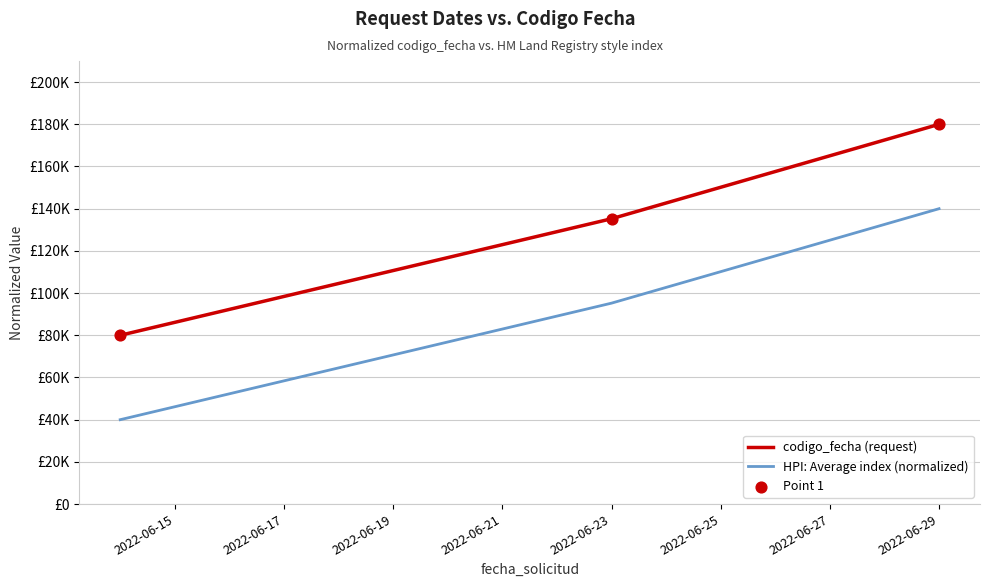

Does the chart have visible grid lines?

Yes